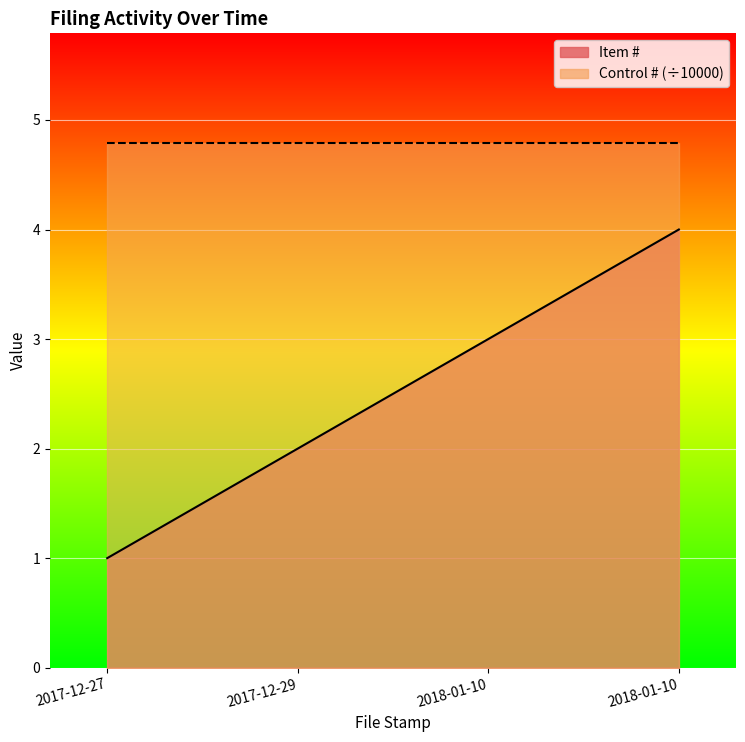

What is the difference between the second highest and minimum values?

2